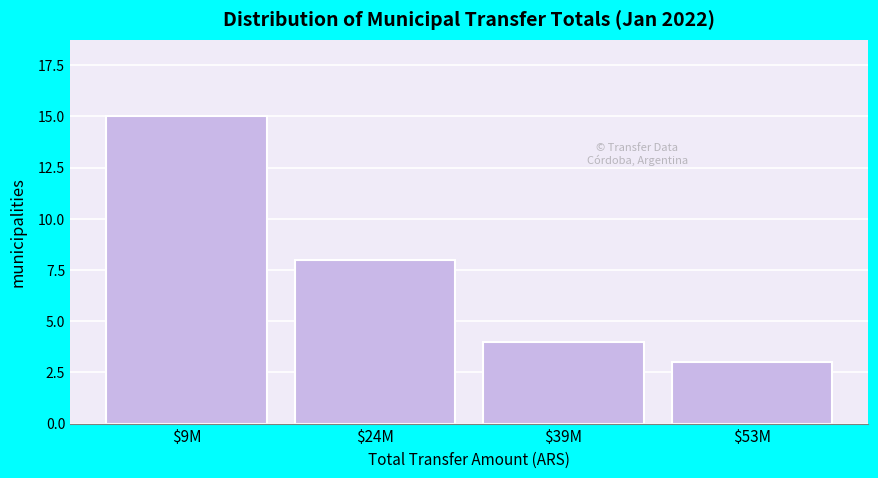

Reading right to left, what are all the values shown in this chart?

3	4	8	15